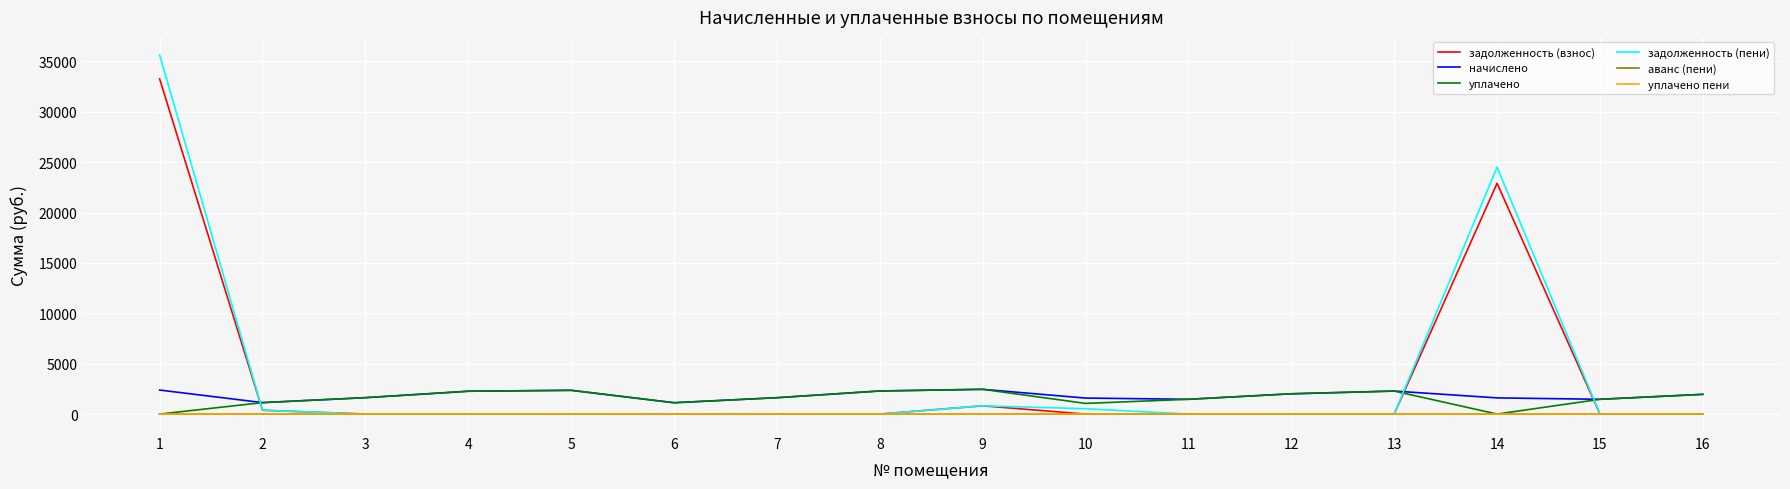

At how many categories does at least one series exceed 29034?

1